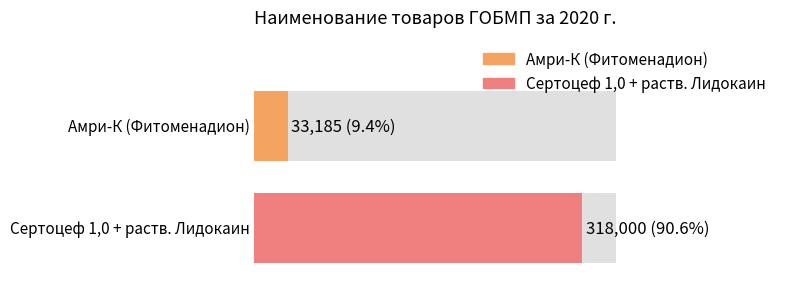

The chart shows a value of 318000 at Сертоцеф 1,0 + раств. Лидокаин. True or false?

True